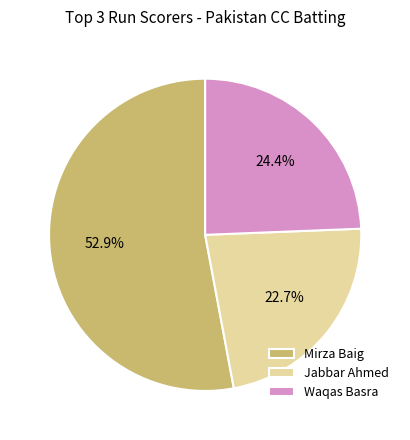

What is the ratio of the value at Mirza Baig to the value at Jabbar Ahmed?

2.3